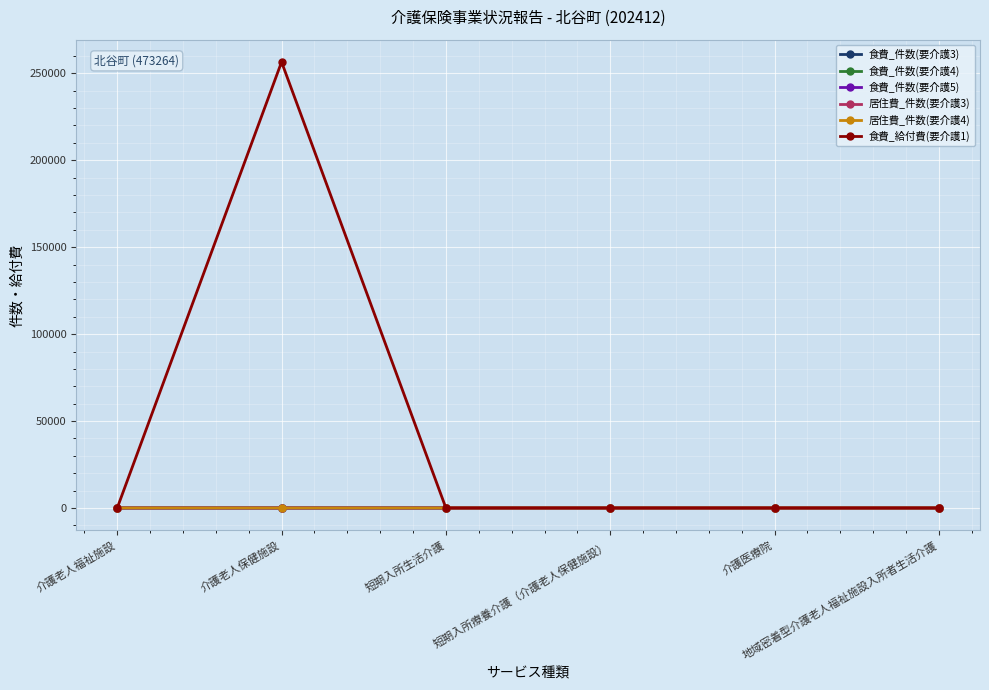

Where is 食費_件数(要介護5) nearest to the value 6?

介護老人保健施設